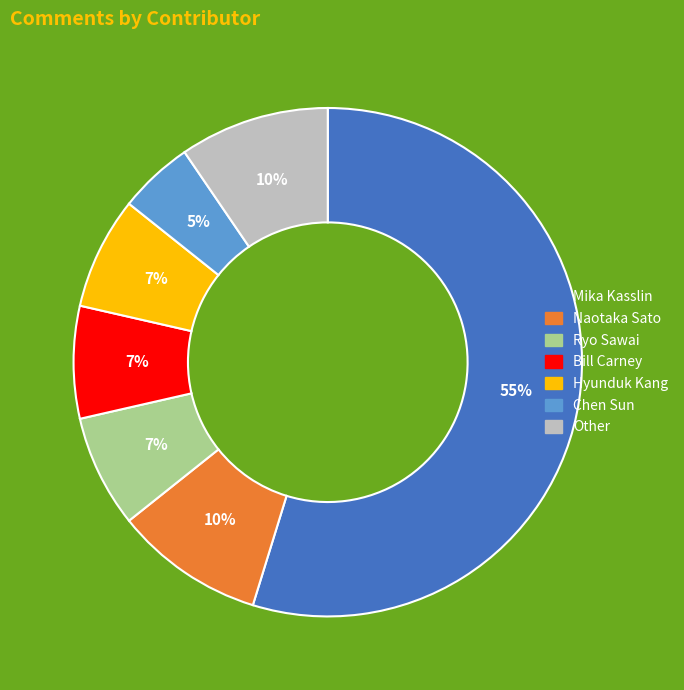

To the nearest percent, what is the difference between the largest and smallest slice percentages?

50%